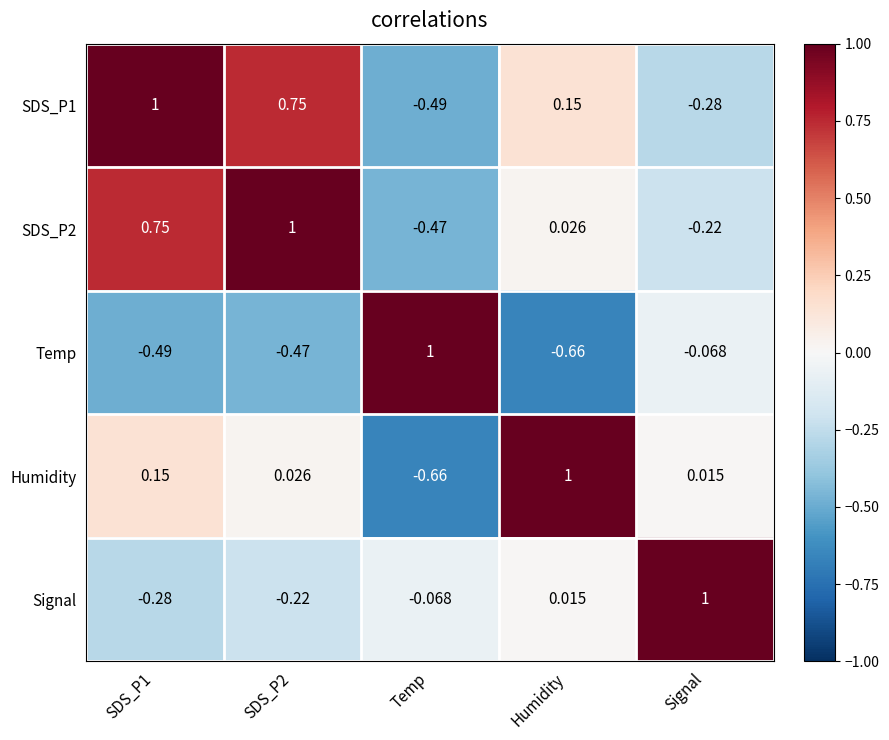

Which category has the highest value in the Signal series?

Signal